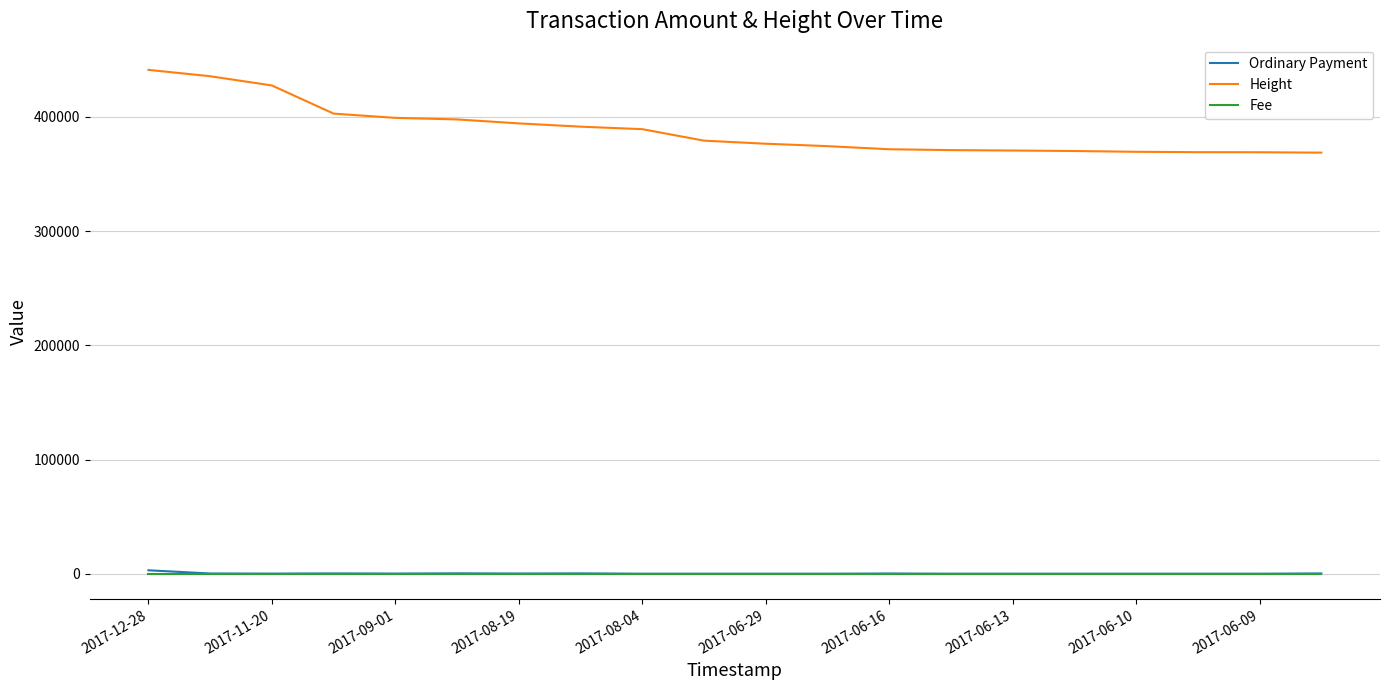

Which series has the largest total across all categories?

Height